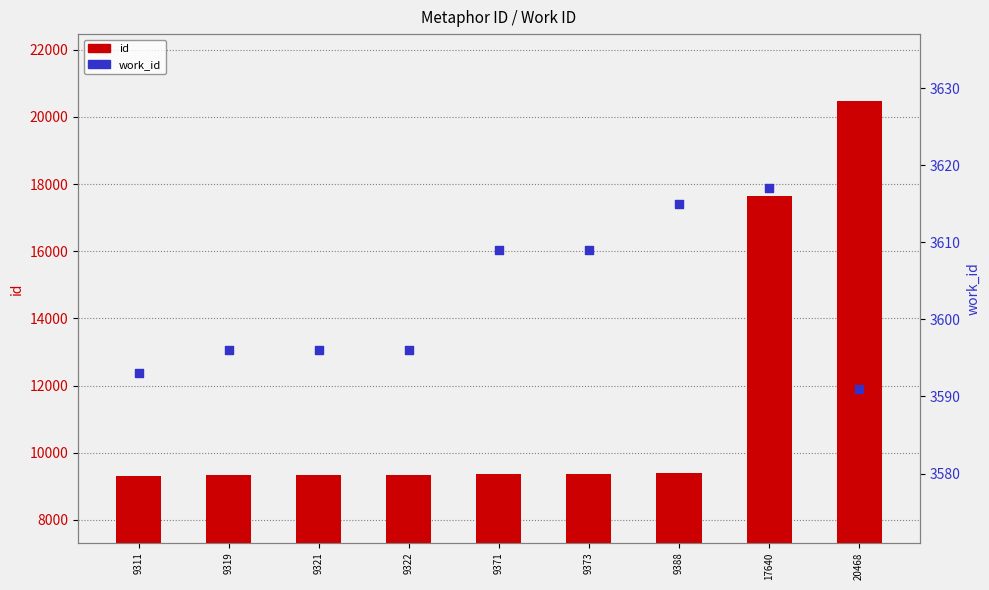

What is the total value across all series at 9388?

13003